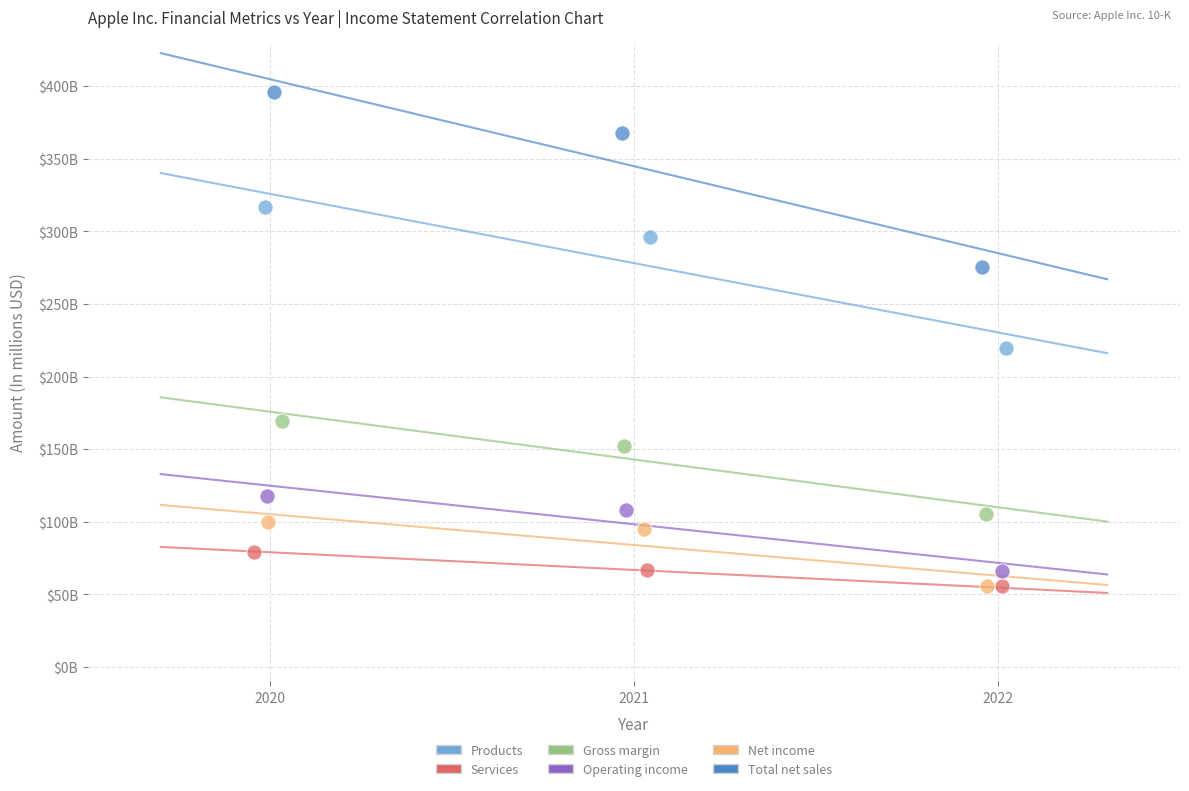

Which series has the largest Y range (max minus min)?

Total net sales